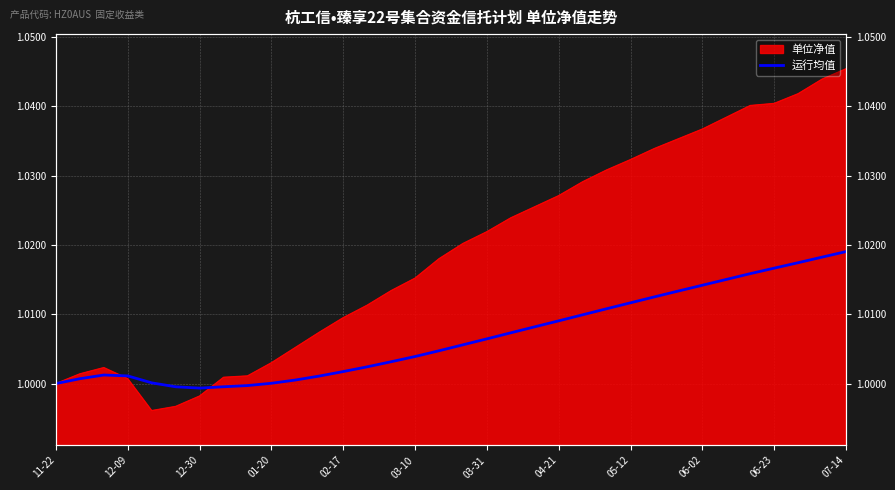

What is the minimum value shown in the chart?

1.0